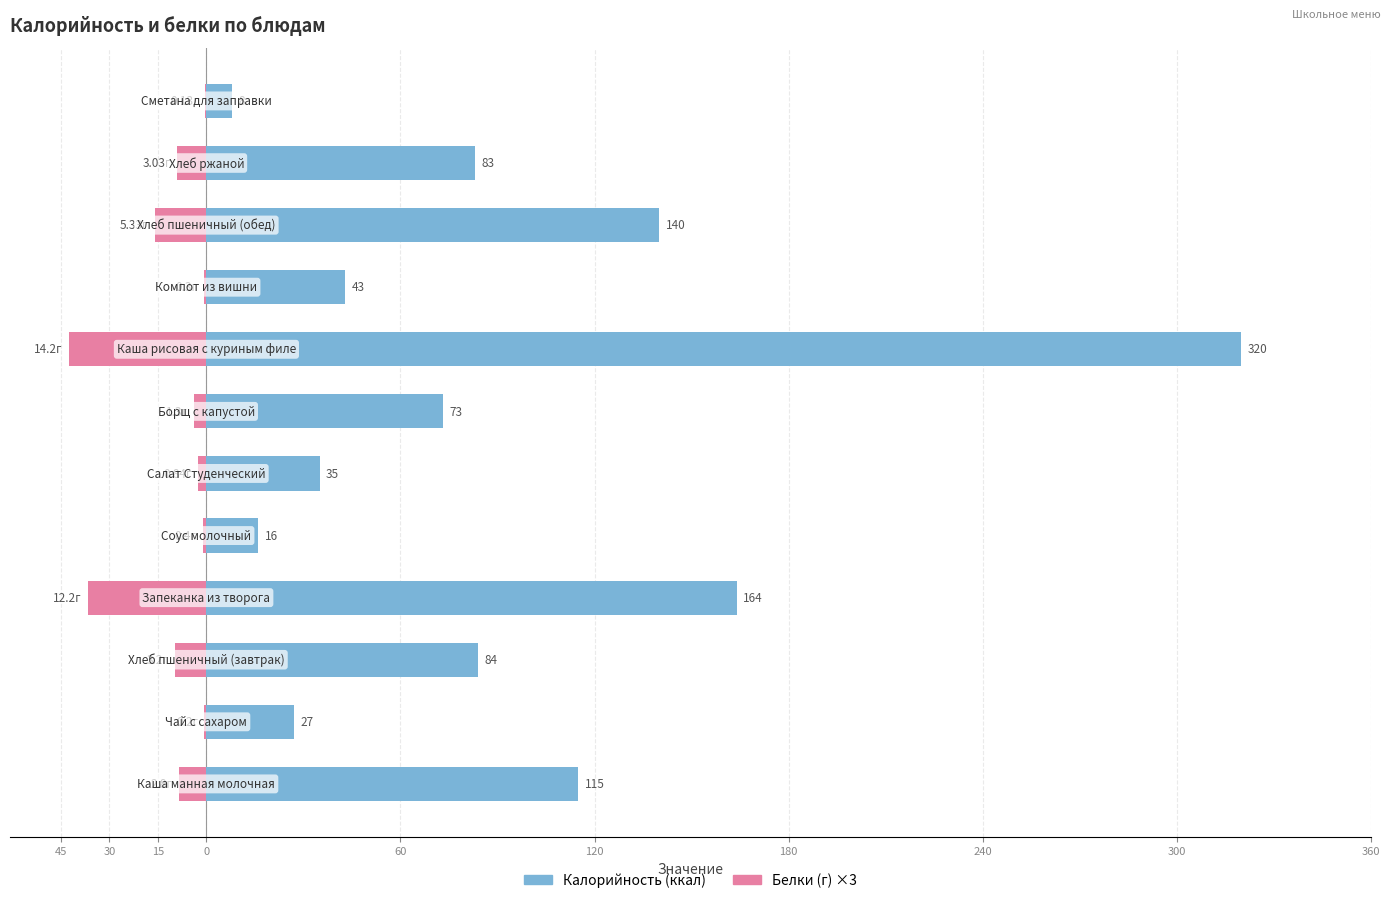

What is the sum of all Белки (×3) values?

-131.8